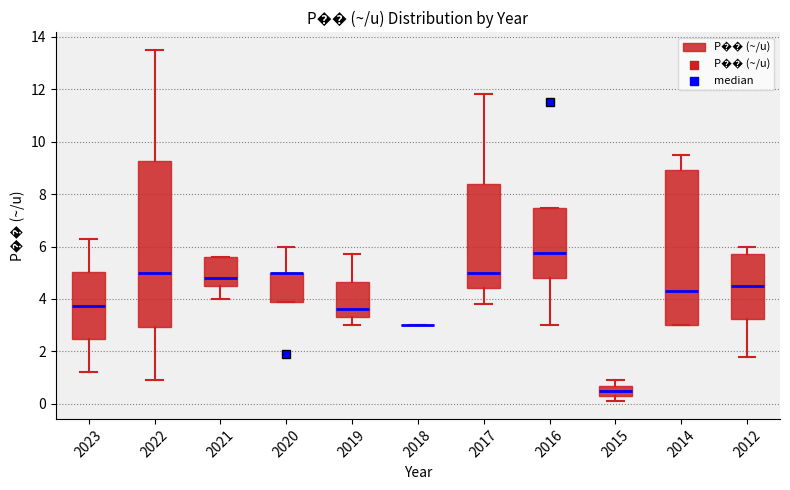

Reading left to right, read every box against the y-axis: the position of its median line, the range the box covers, and the ends of its whiskers. The values are not printed on the chart, so give them approximately, as read against the axis.

2023: median 3.8, box 2.4 to 5.0, whiskers 1.2 to 6.4
2022: median 5.0, box 3.0 to 9.2, whiskers 1.0 to 13.6
2021: median 4.8, box 4.6 to 5.6, whiskers 4.0 to 5.6
2020: median 5.0 (drawn on the box's upper edge), box 4.0 to 5.0, whiskers 4.0 to 6.0
2019: median 3.6, box 3.4 to 4.6, whiskers 3.0 to 5.8
2018: box collapsed to a line at 3.0, whiskers 3.0 to 3.0
2017: median 5.0, box 4.4 to 8.4, whiskers 3.8 to 11.8
2016: median 5.8, box 4.8 to 7.4, whiskers 3.0 to 7.4
2015: median 0.6, box 0.4 to 0.8, whiskers 0.2 to 1.0
2014: median 4.4, box 3.0 to 9.0, whiskers 3.0 to 9.6
2012: median 4.6, box 3.2 to 5.8, whiskers 1.8 to 6.0